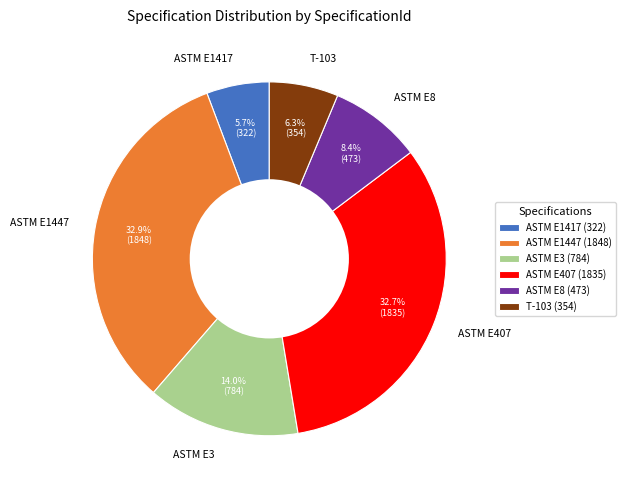

Does T-103 represent more than half of the total?

No